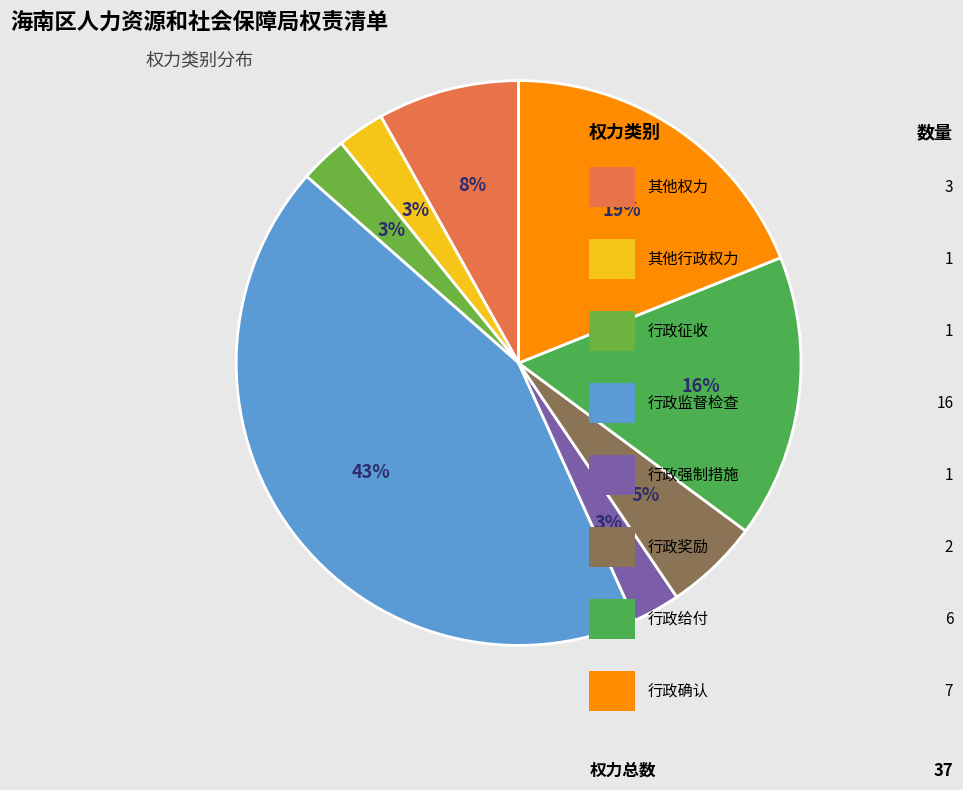

How many slices are in this pie chart?

8